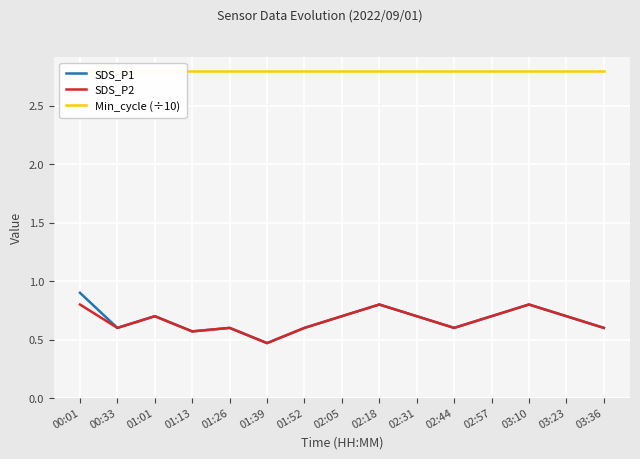

True or false: Min_cycle (÷10) and SDS_P2 intersect in this chart.

False